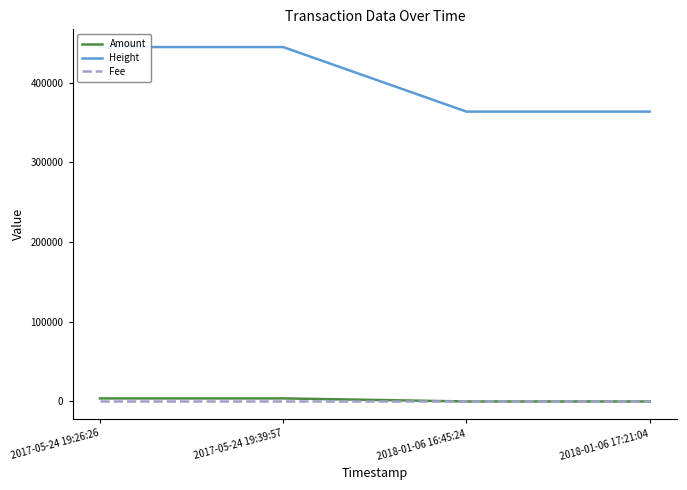

What is the value of the Amount point at the 3rd from the left?

4